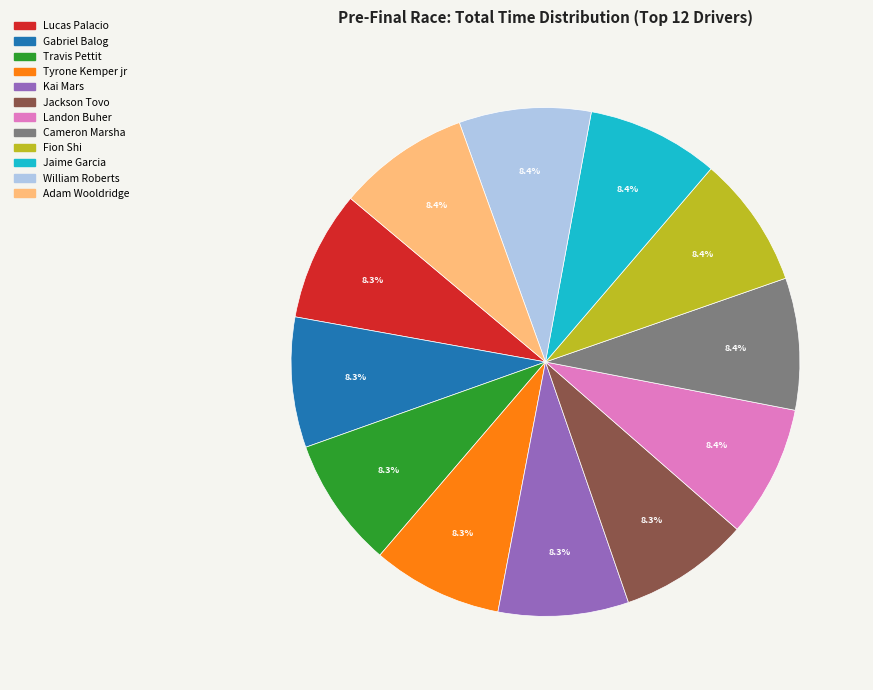

What percentage do Jackson Tovo and Lucas Palacio together represent?

16.6%